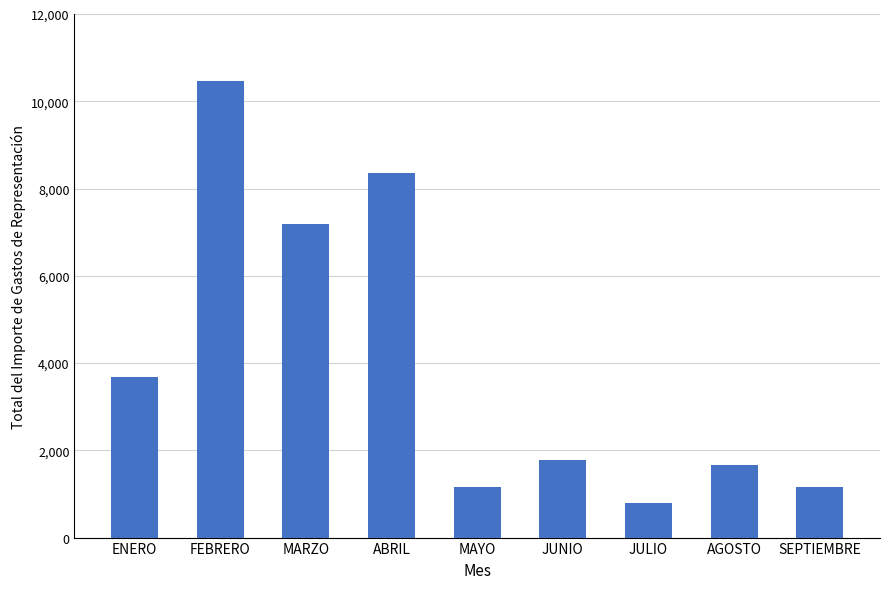

Which has a higher value, JUNIO or ABRIL?

ABRIL